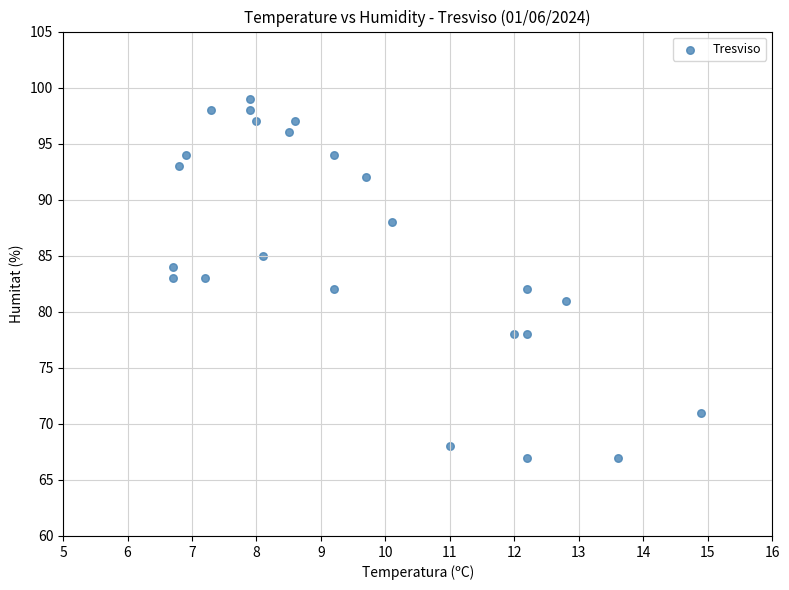

What is the range of Y values (max minus min)?

32